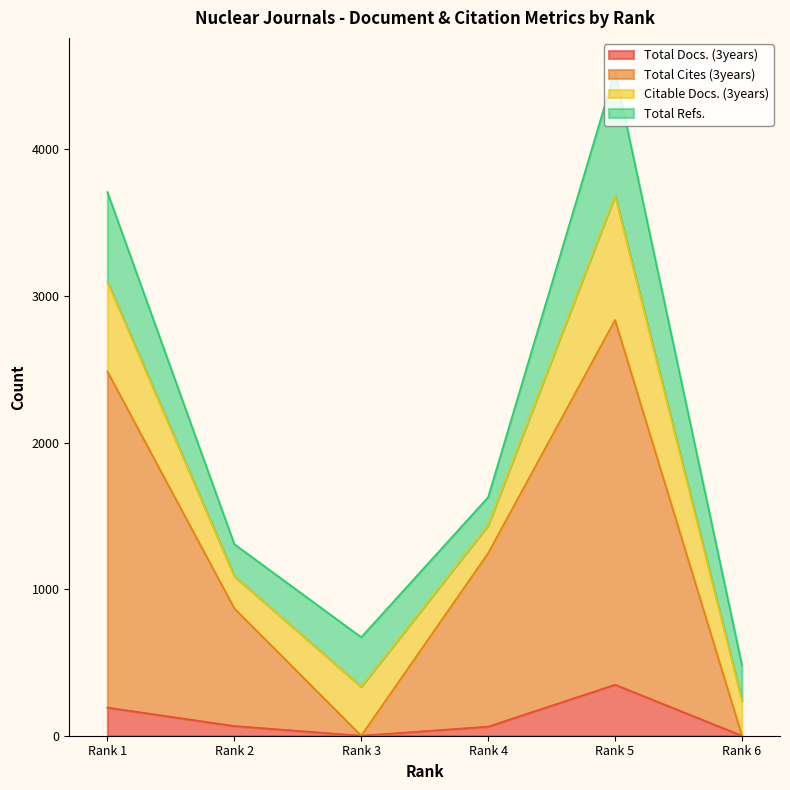

True or false: Total Docs. (3years) and Total Cites (3years) cross at least once.

False